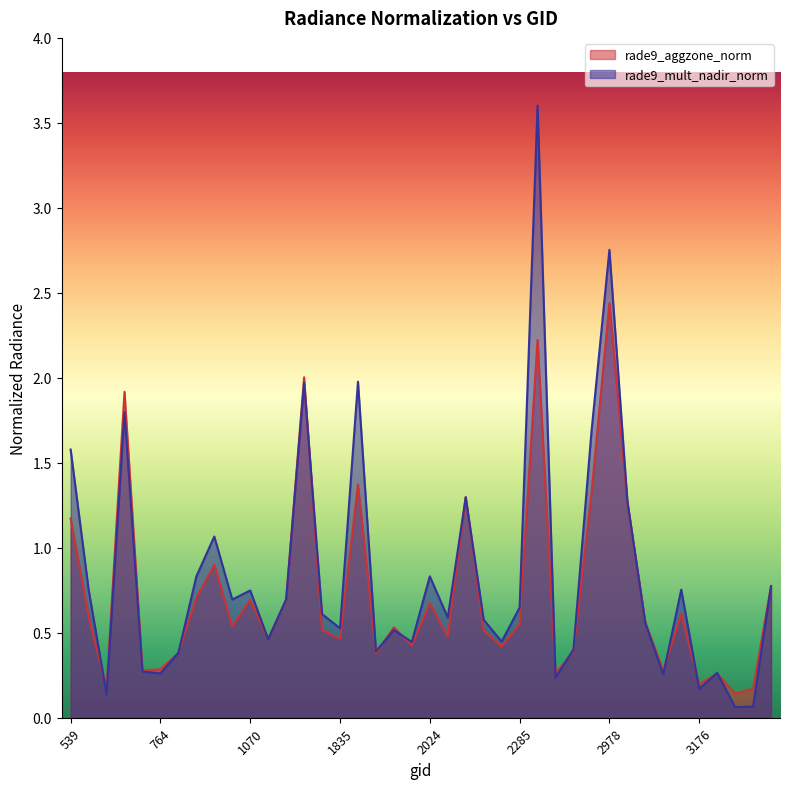

List the series in order of their peak value, lowest first.

rade9_aggzone_norm, rade9_mult_nadir_norm